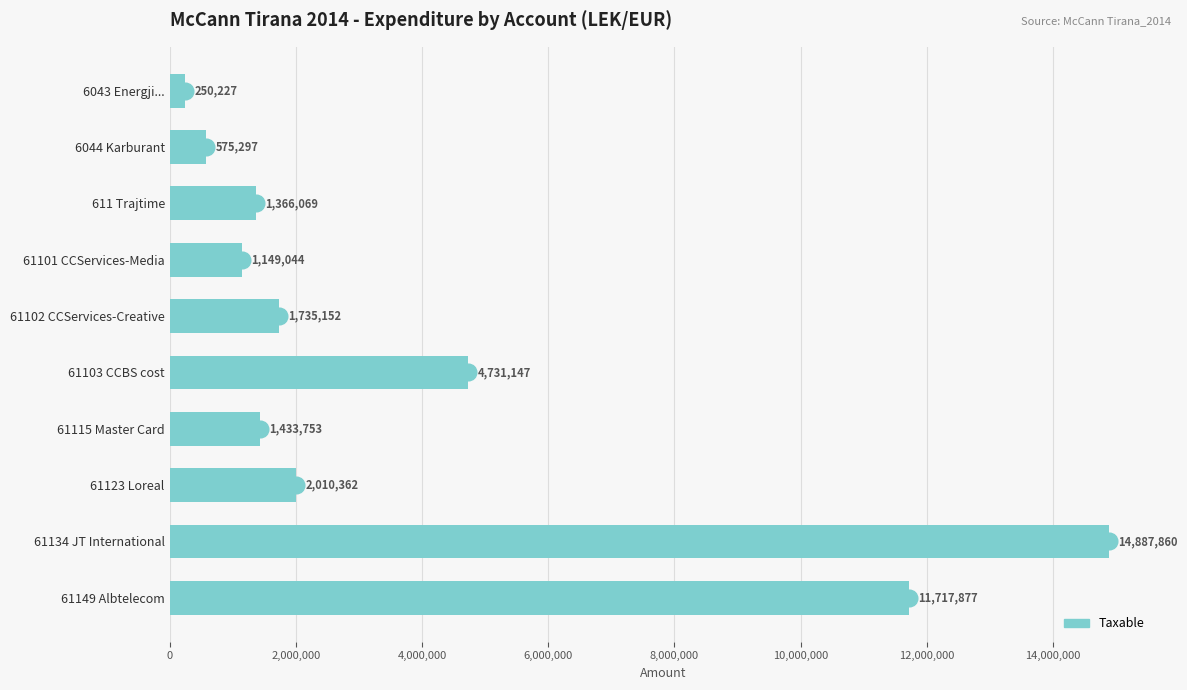

Between 6044 Karburant and 61101 CCServices-Media, which is larger?

61101 CCServices-Media